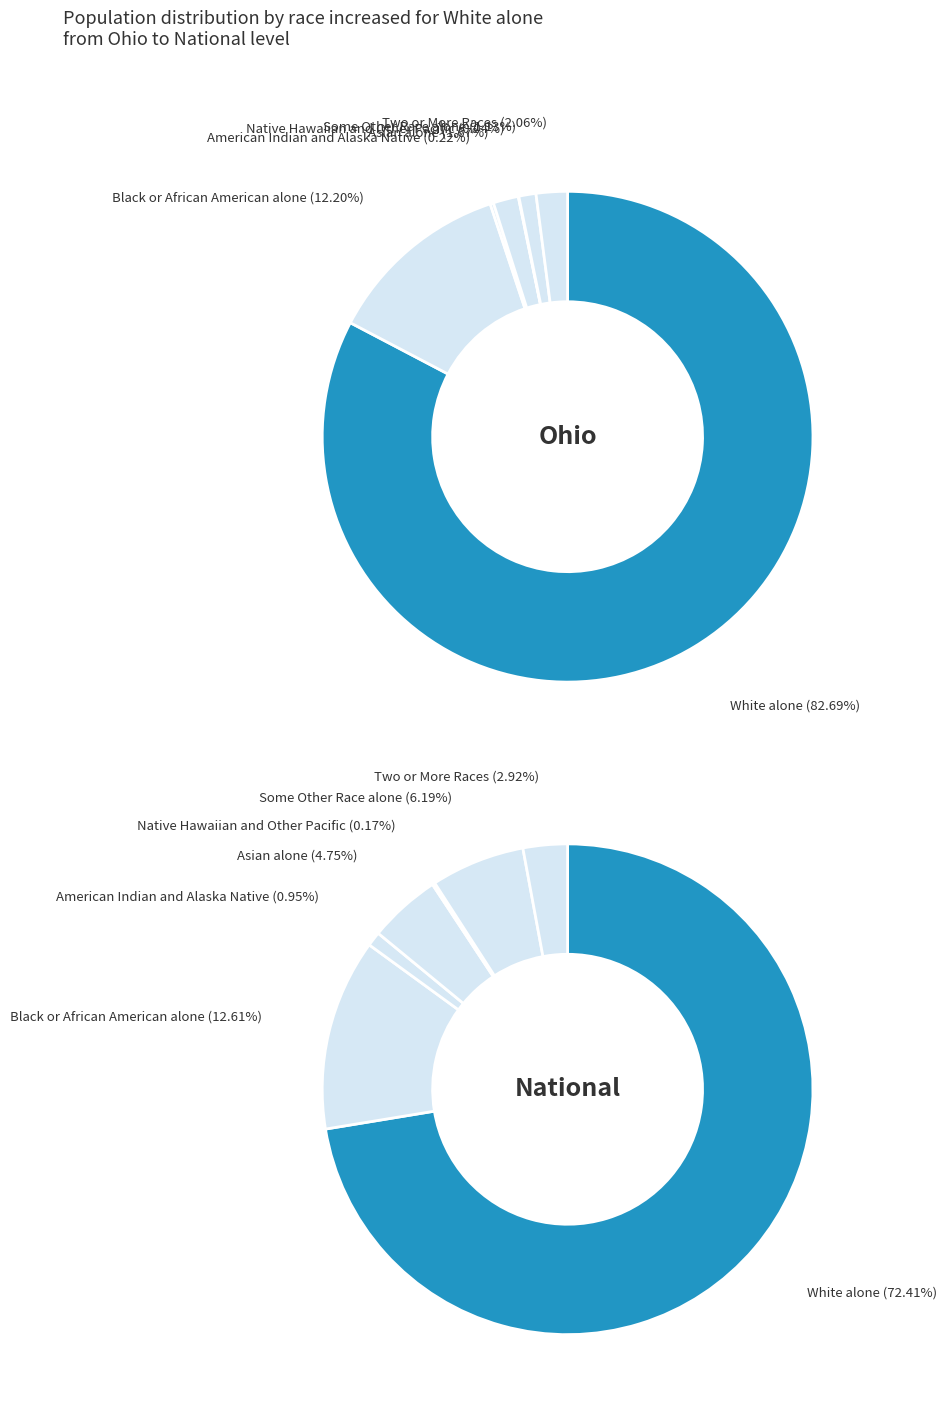

What is the total percentage of 4 and 3?

0.3%